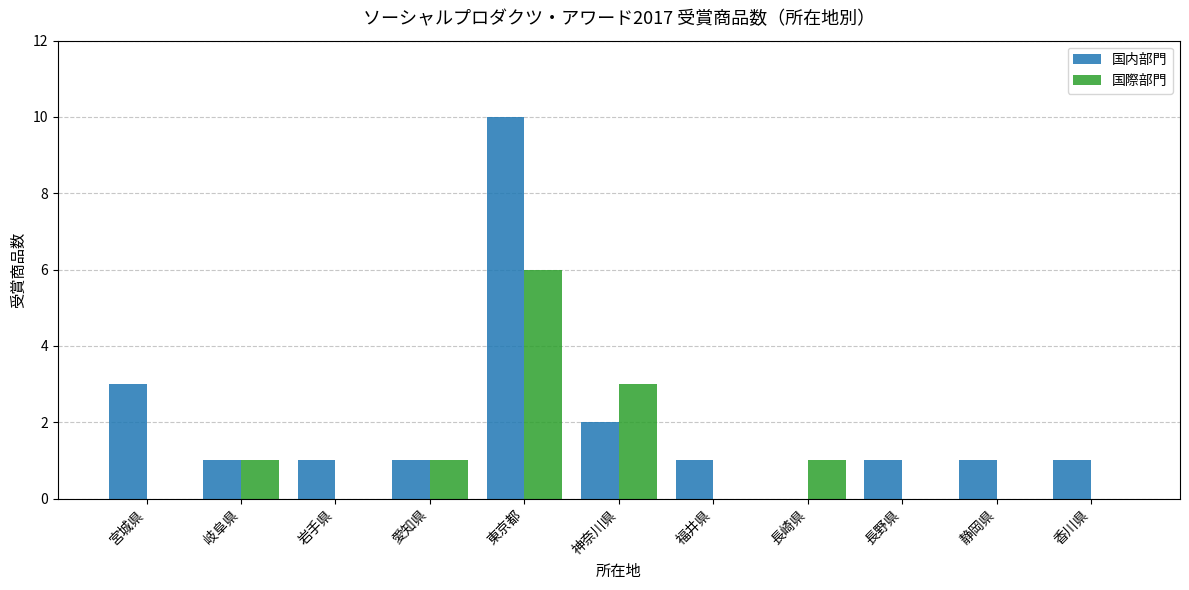

What is the average value of the 国際部門 series?

1